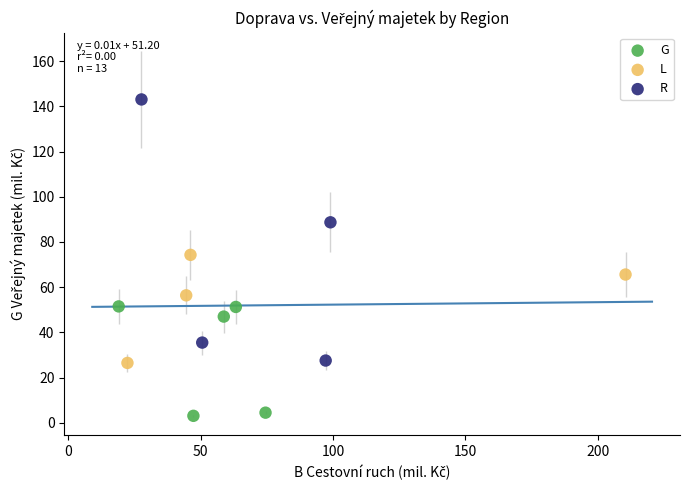

Which series contains the lowest Y value?

G